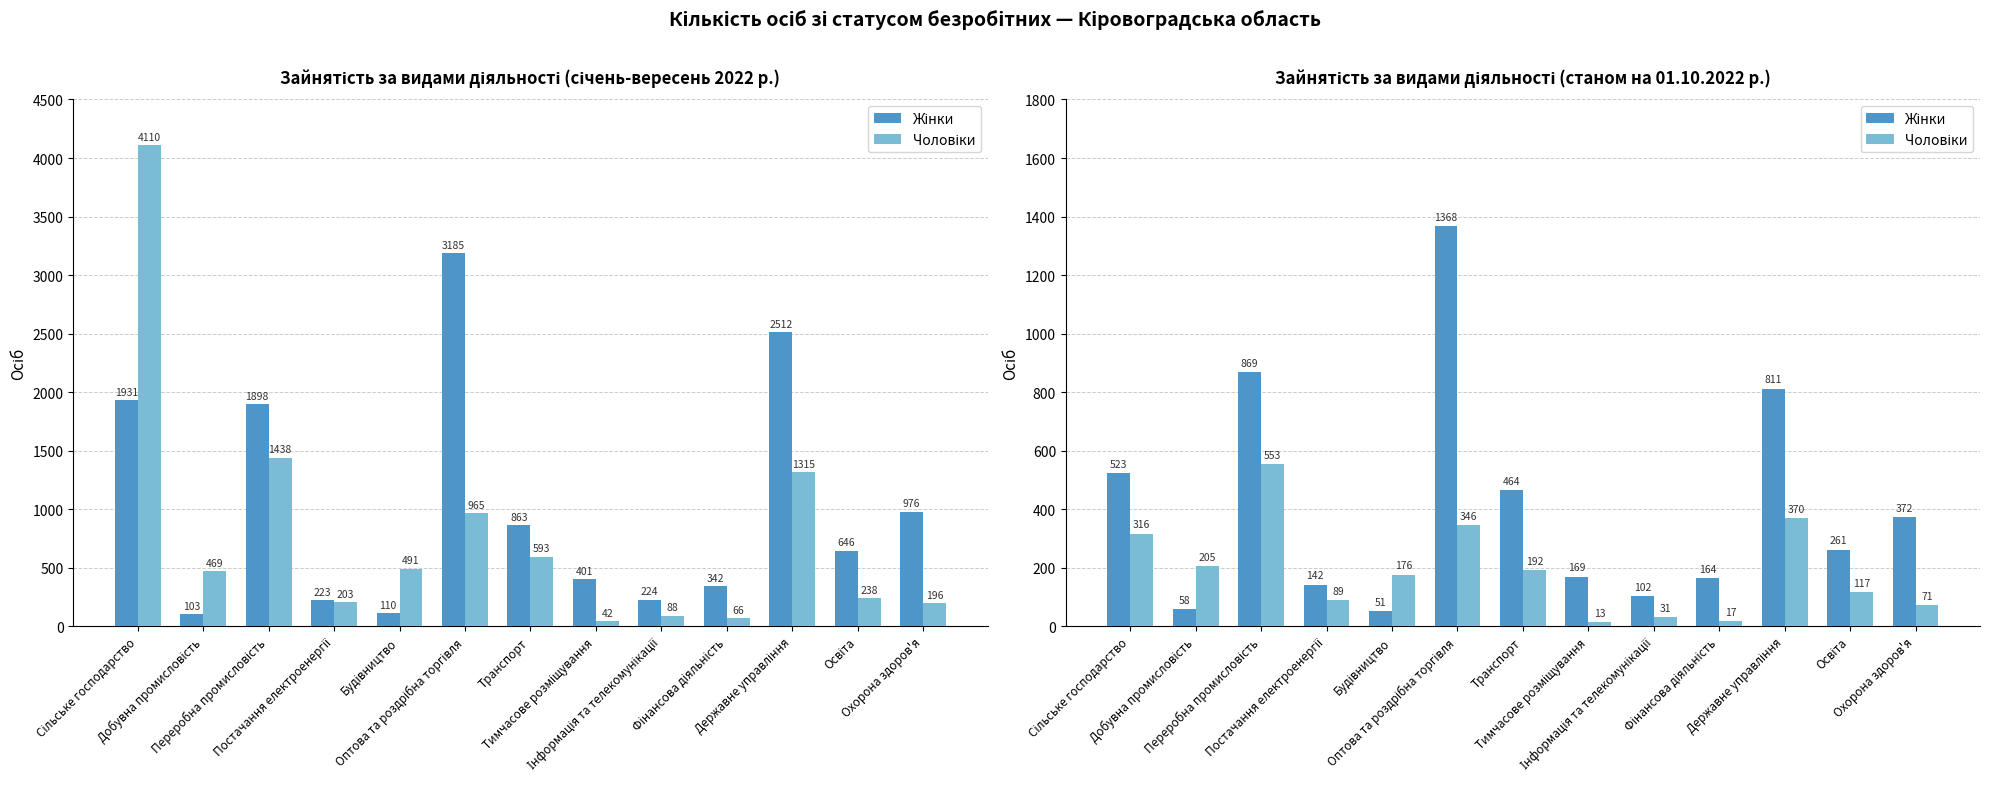

Where does the Жінки series first go above 261?

Сільське господарство